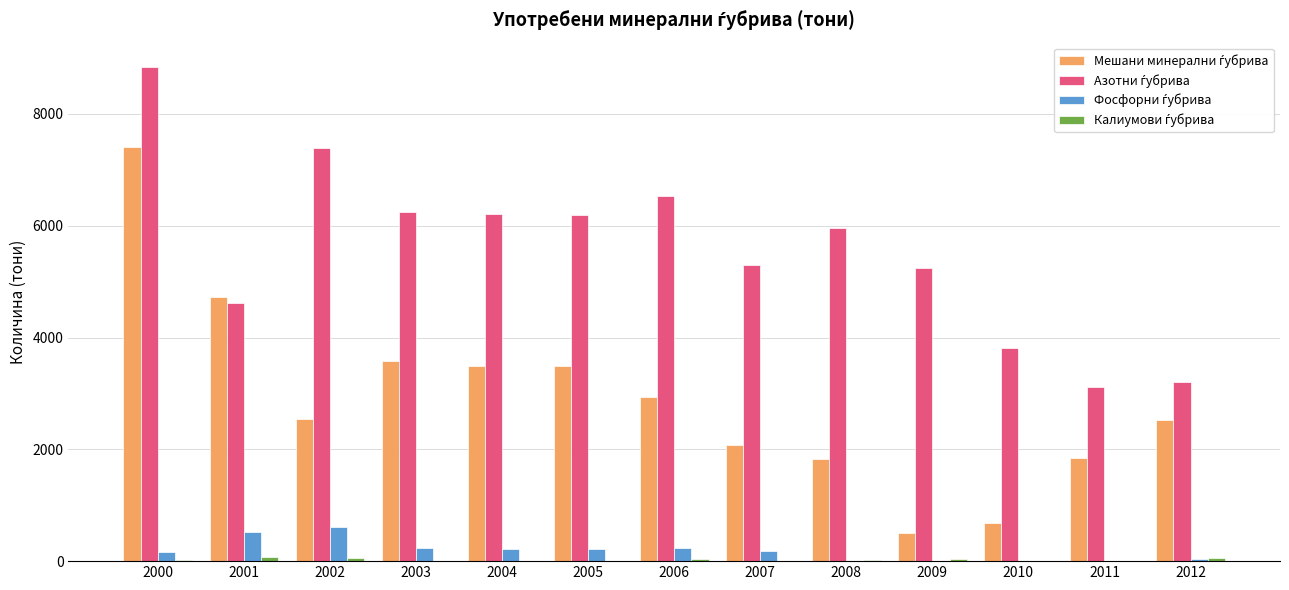

At which category is the sum across all series the highest?

2000